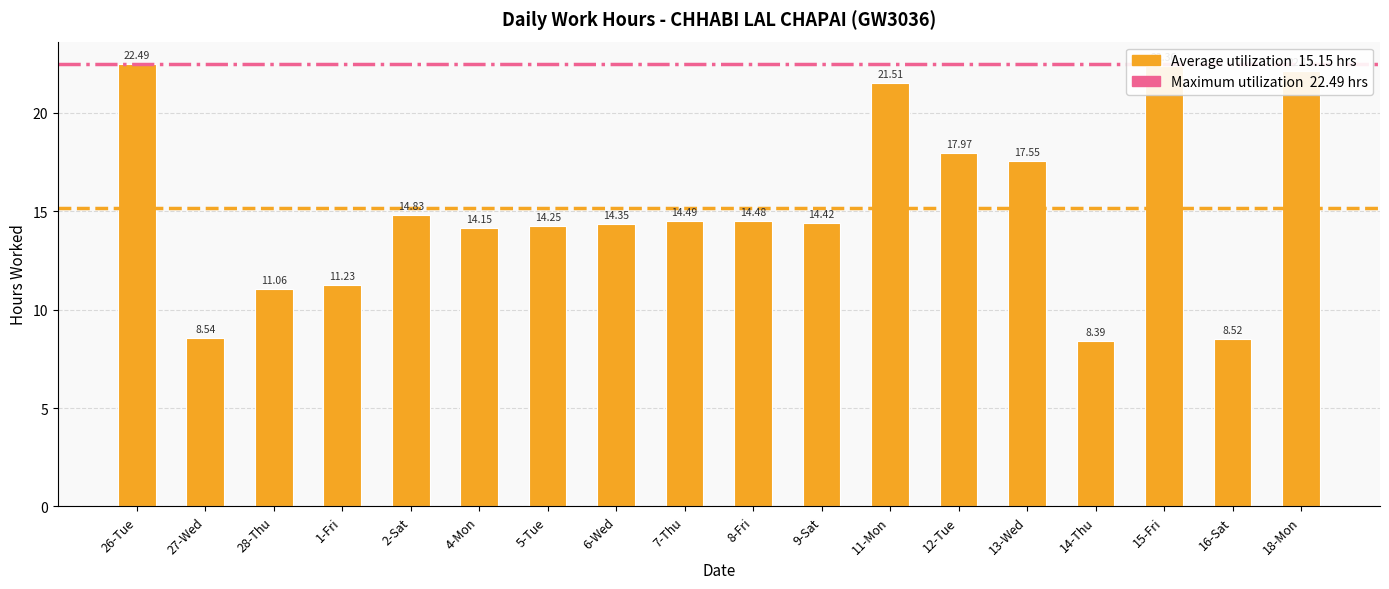

What is the label of the 12th bar from the right?

5-Tue